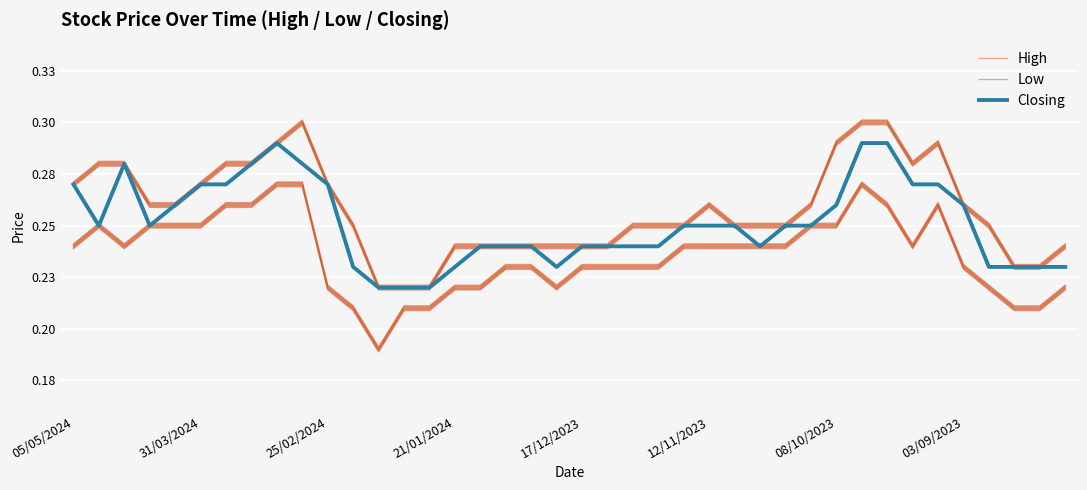

At 33, list the series in order from largest to smallest.

High, Closing, Low